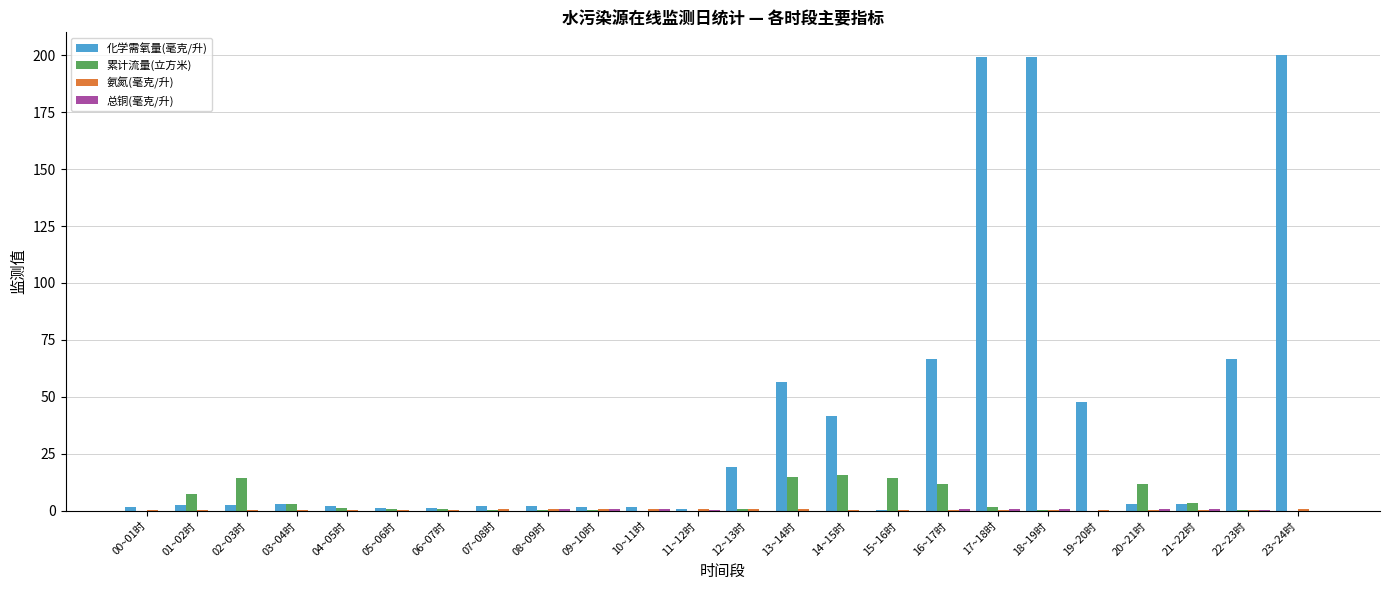

What is the greatest value displayed?

200.0